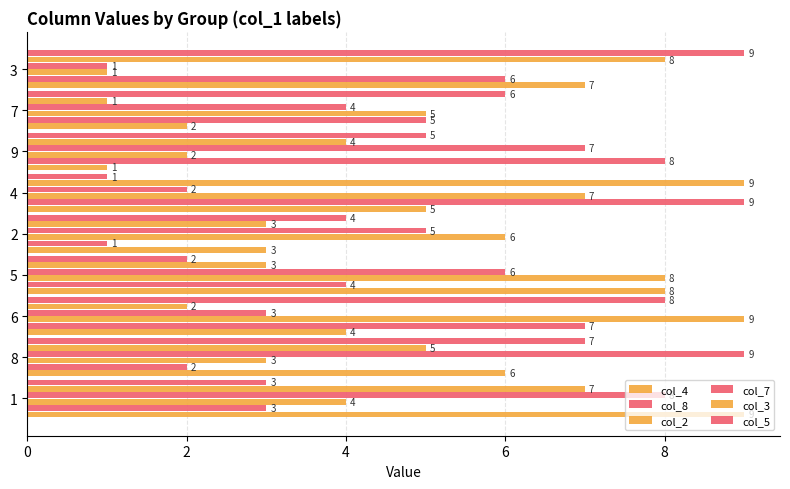

How many data points does each series have?

9